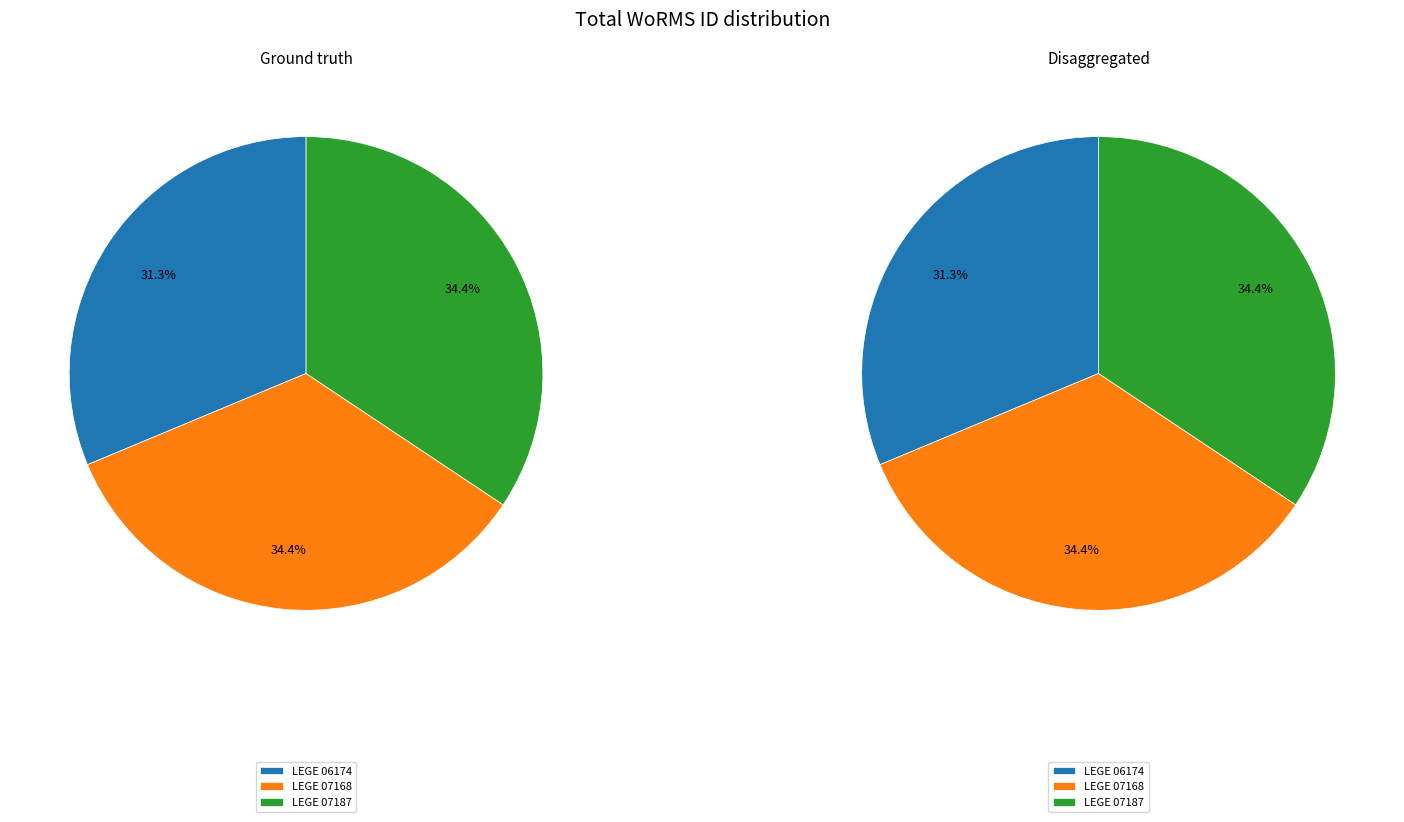

Is there any slice that represents more than half of the pie?

No